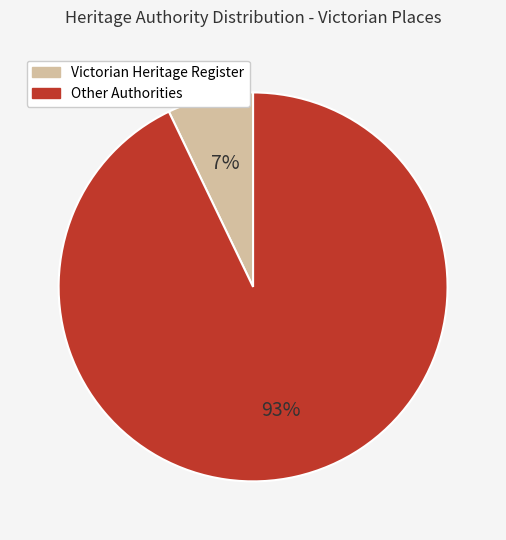

To the nearest percent, what is the average slice percentage?

50%